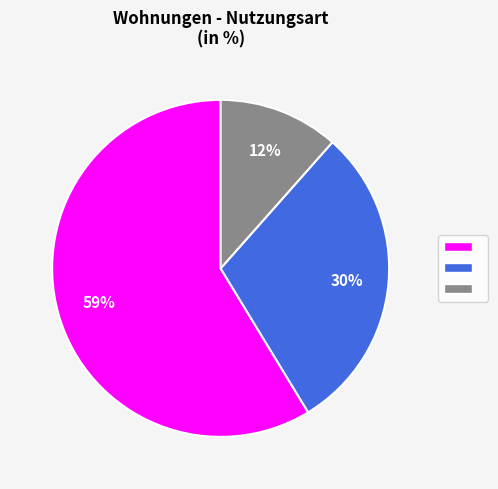

Is there a majority slice in this chart?

Yes